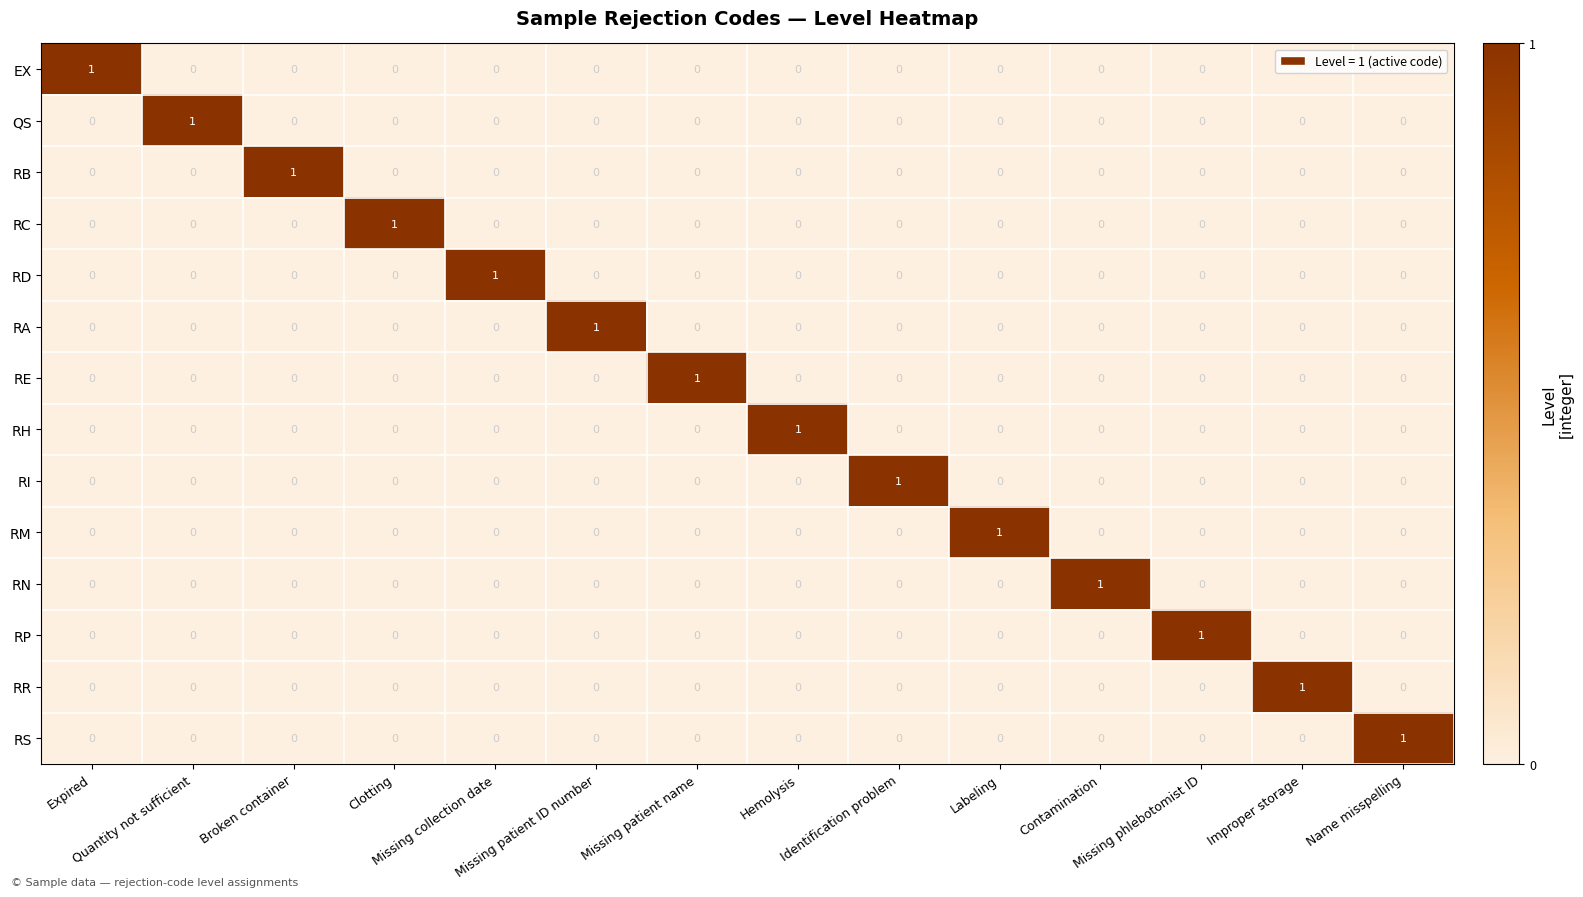

At how many categories does at least one series exceed 0?

14